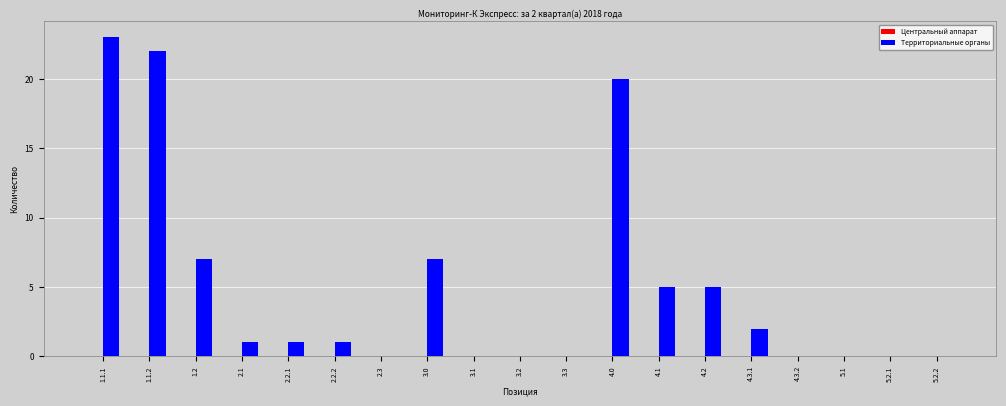

Is it true that the value at 1.1.2 is 11?

False